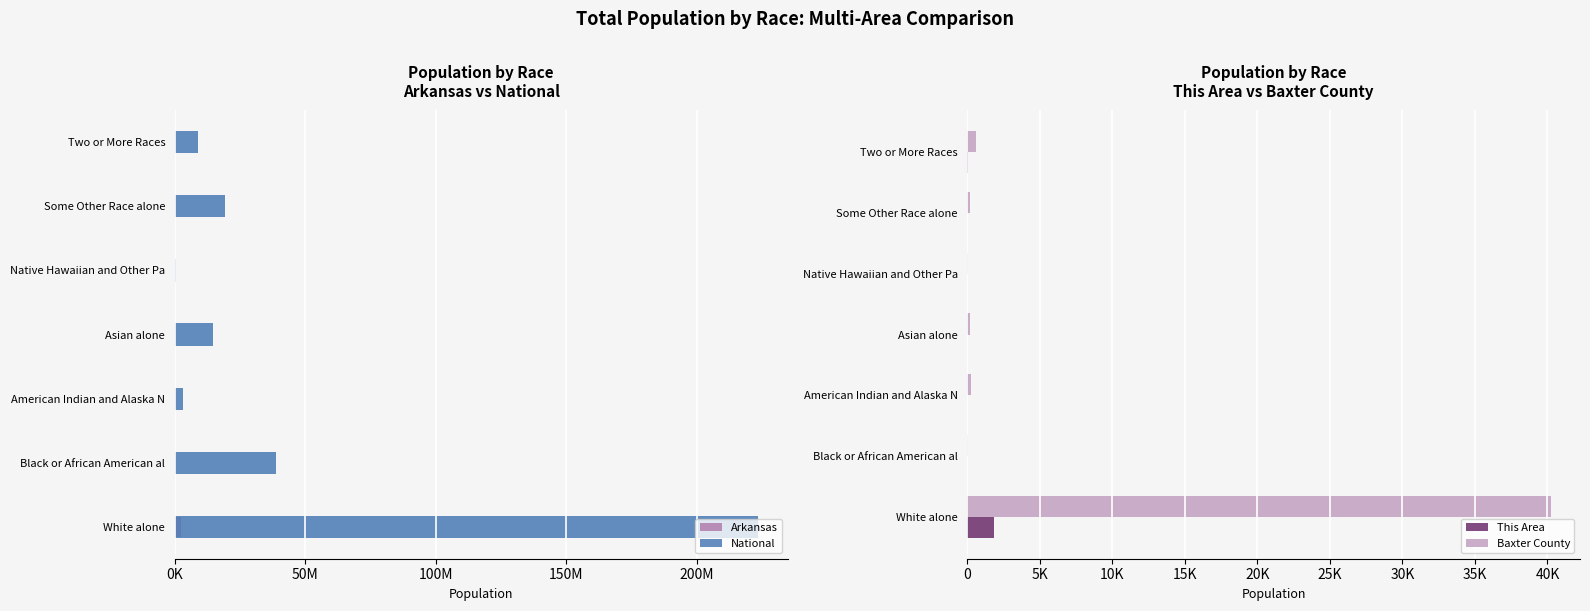

Is the value of Arkansas at Two or More Races greater than the value of National at Native Hawaiian and Other Pa?

No